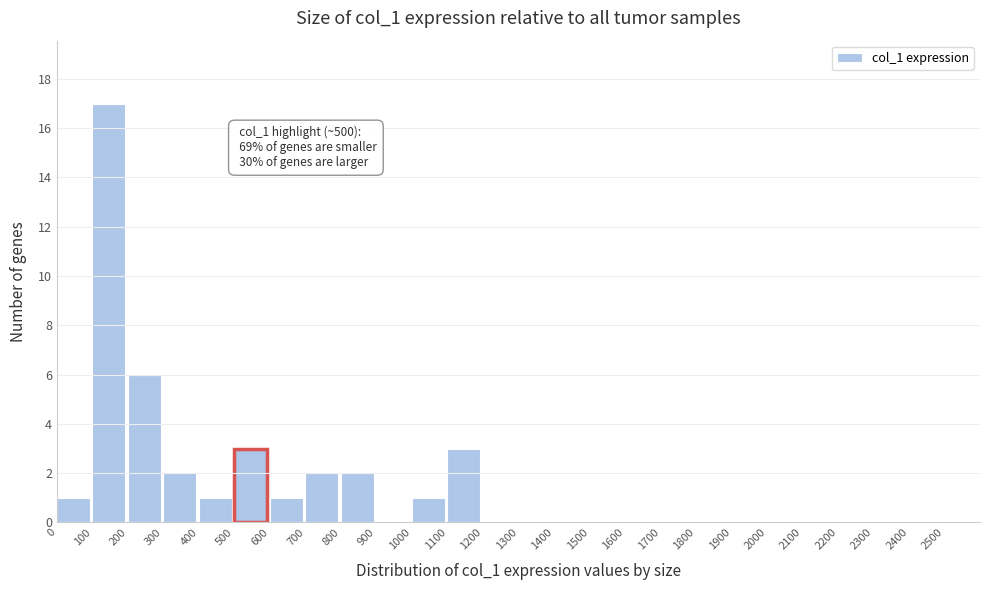

Over which range of the x-axis is the bar tallest?

100 to 200